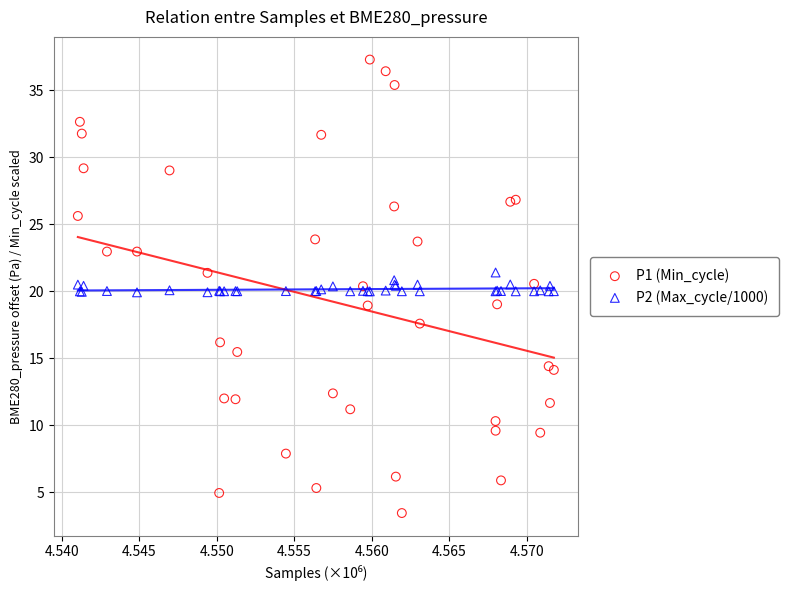

What are all the series names shown in the legend?

P1 (Min_cycle), P2 (Max_cycle/1000)